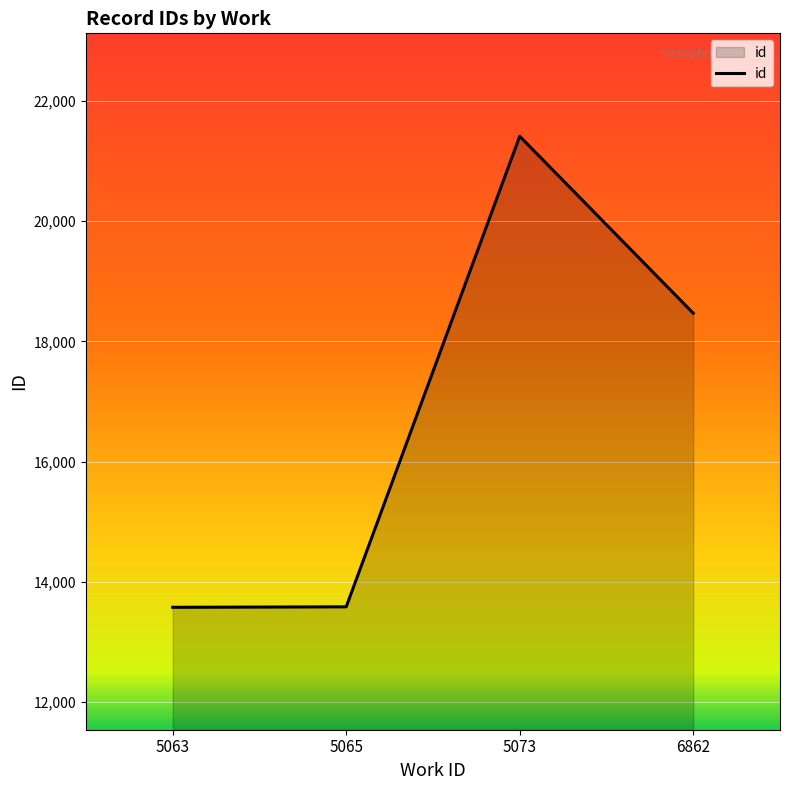

Where is the first local maximum?

5073